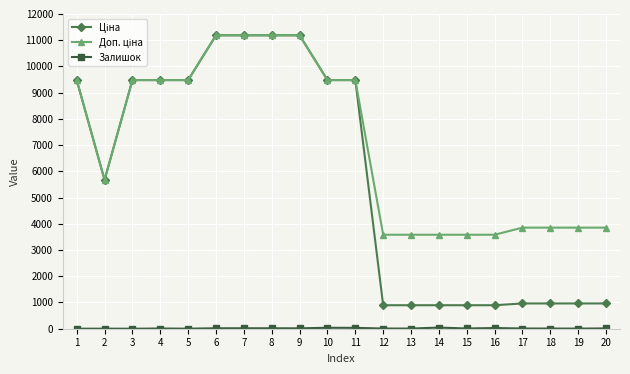

At how many categories does at least one series exceed 4203?

11